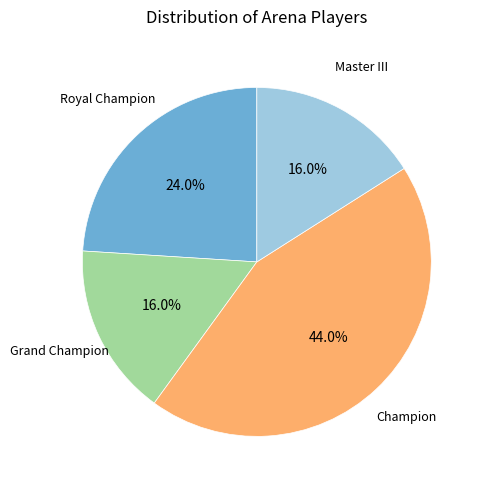

How many segments does this pie chart have?

4